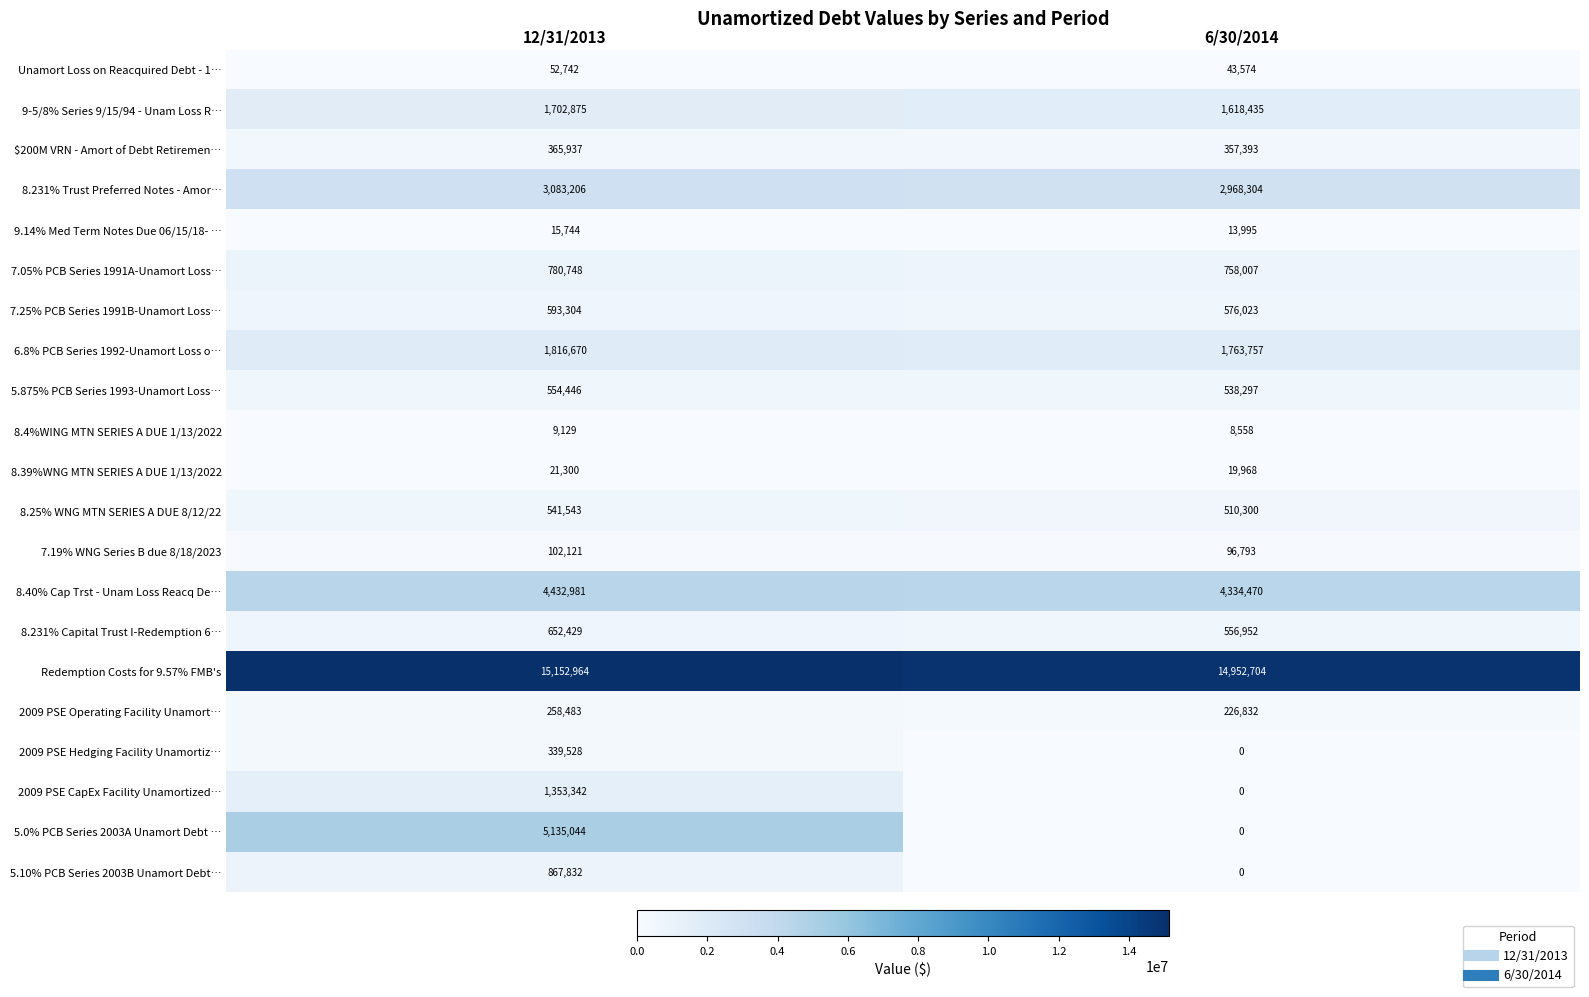

At which category is the sum across all series the highest?

12/31/2013